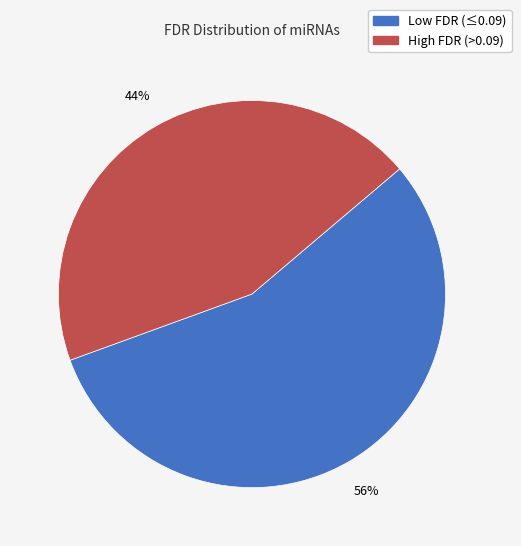

To the nearest percent, what is the average slice percentage?

50%